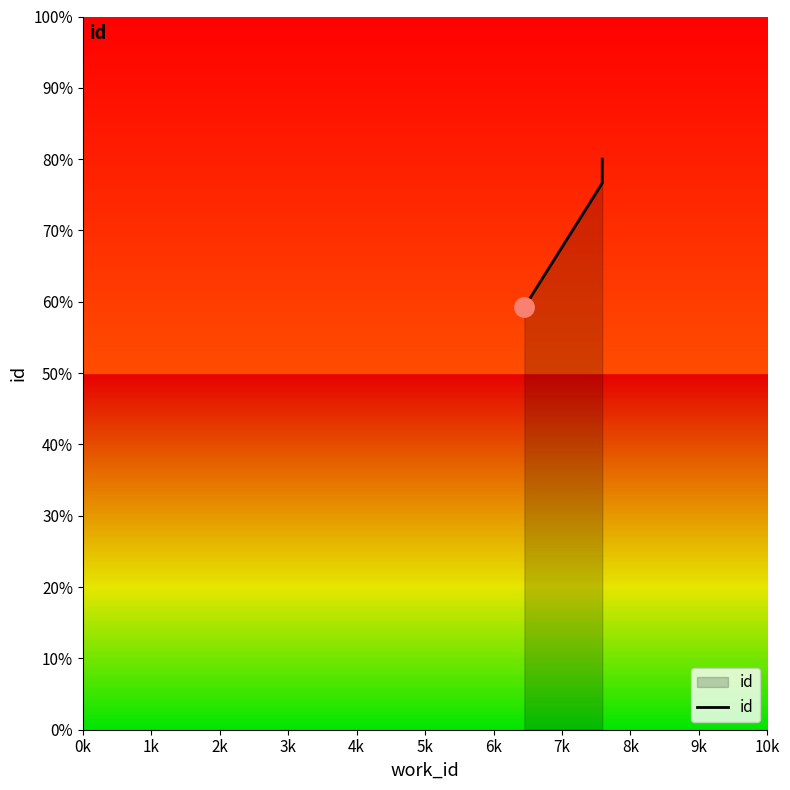

Is it true that the value at 2k is 32761?

False